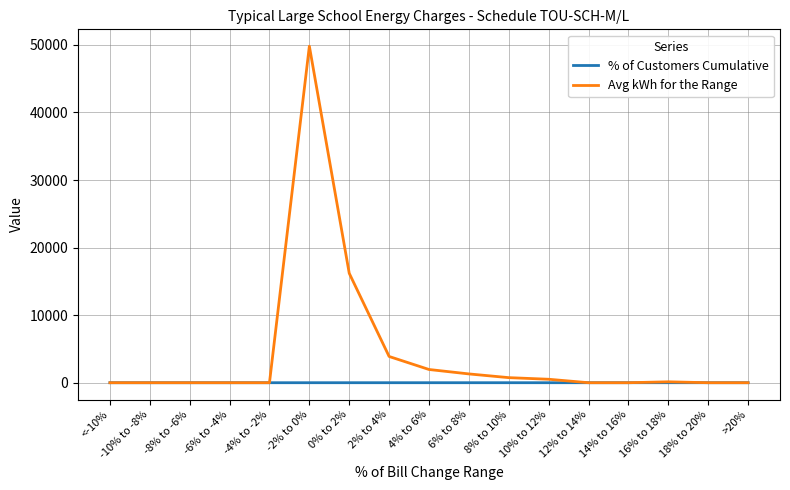

Is the value of Avg kWh for the Range at 2% to 4% greater than the value of % of Customers Cumulative at 8% to 10%?

Yes